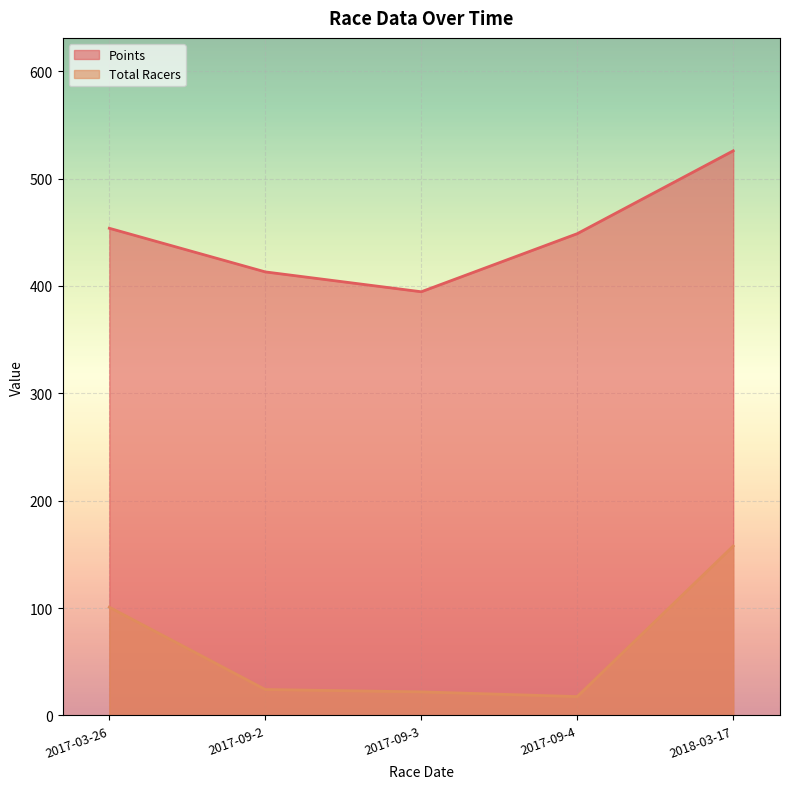

Is the value of Total Racers at 2018-03-17 greater than the value of Points at 2017-03-26?

No